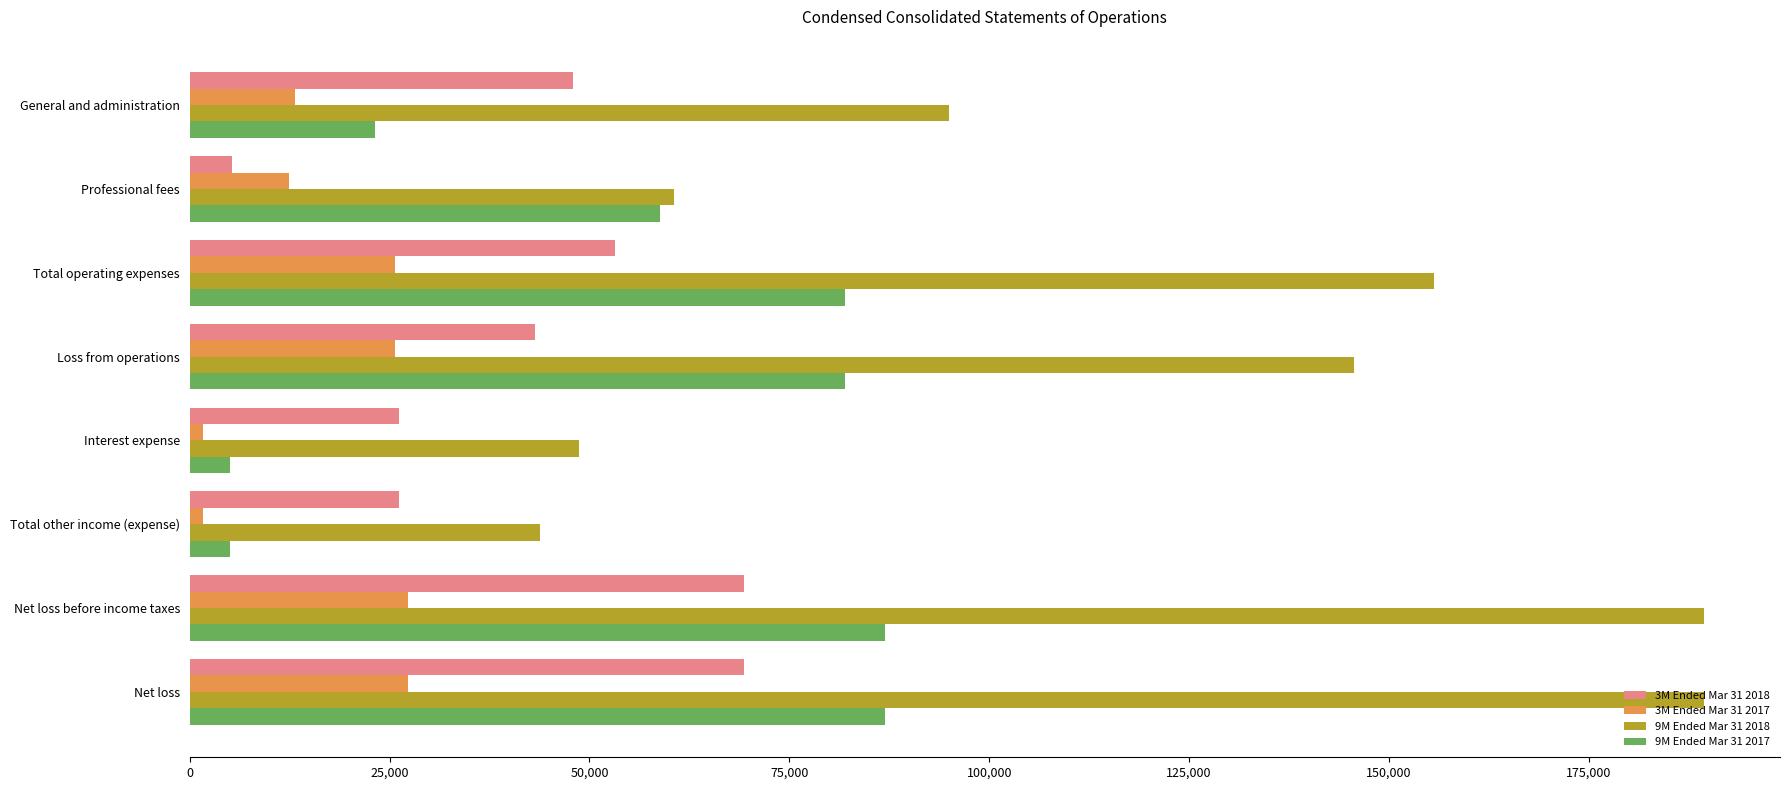

True or false: 9M Ended Mar 31 2017 has a value of 110262 at Loss from operations.

False